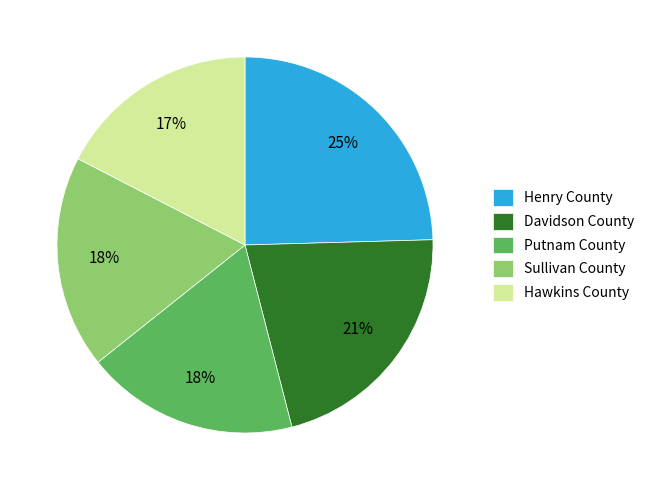

To the nearest percent, what is the difference between the Putnam County and Hawkins County slice percentages?

1%